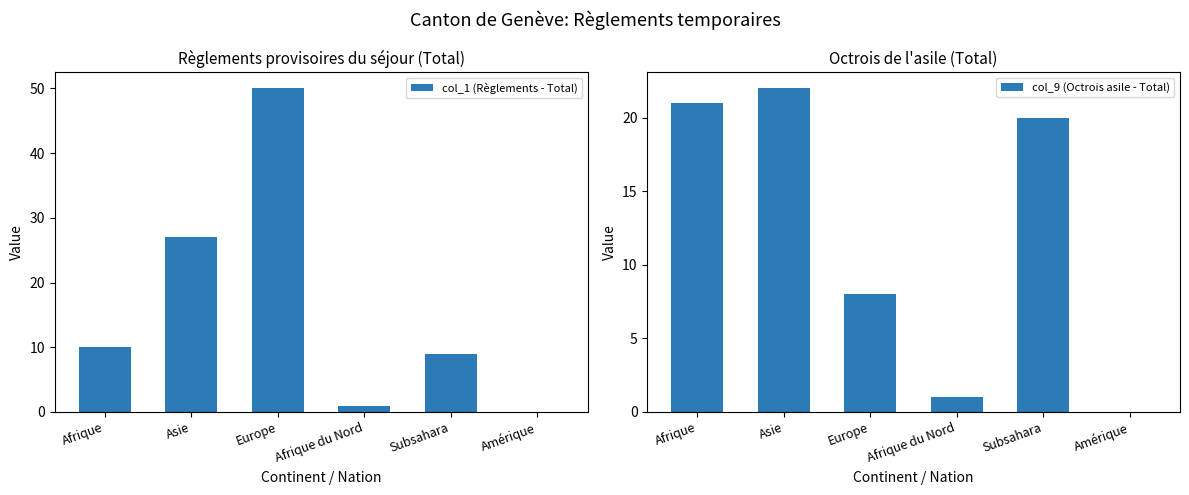

What is the label of the 4th bar from the right?

Europe